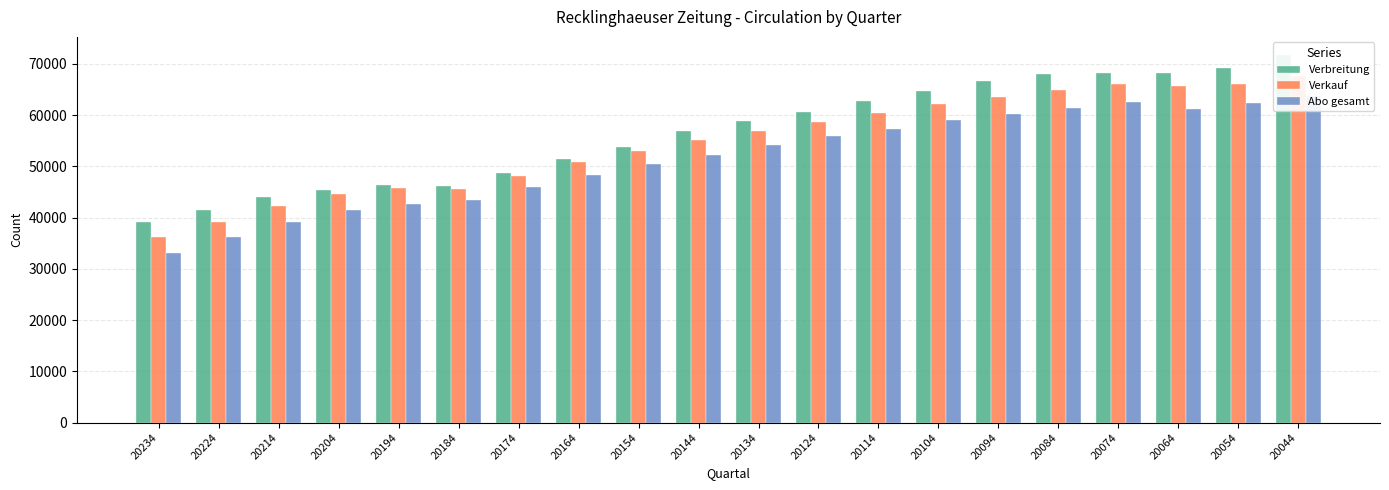

At which category does the chart reach its minimum across all series?

20234